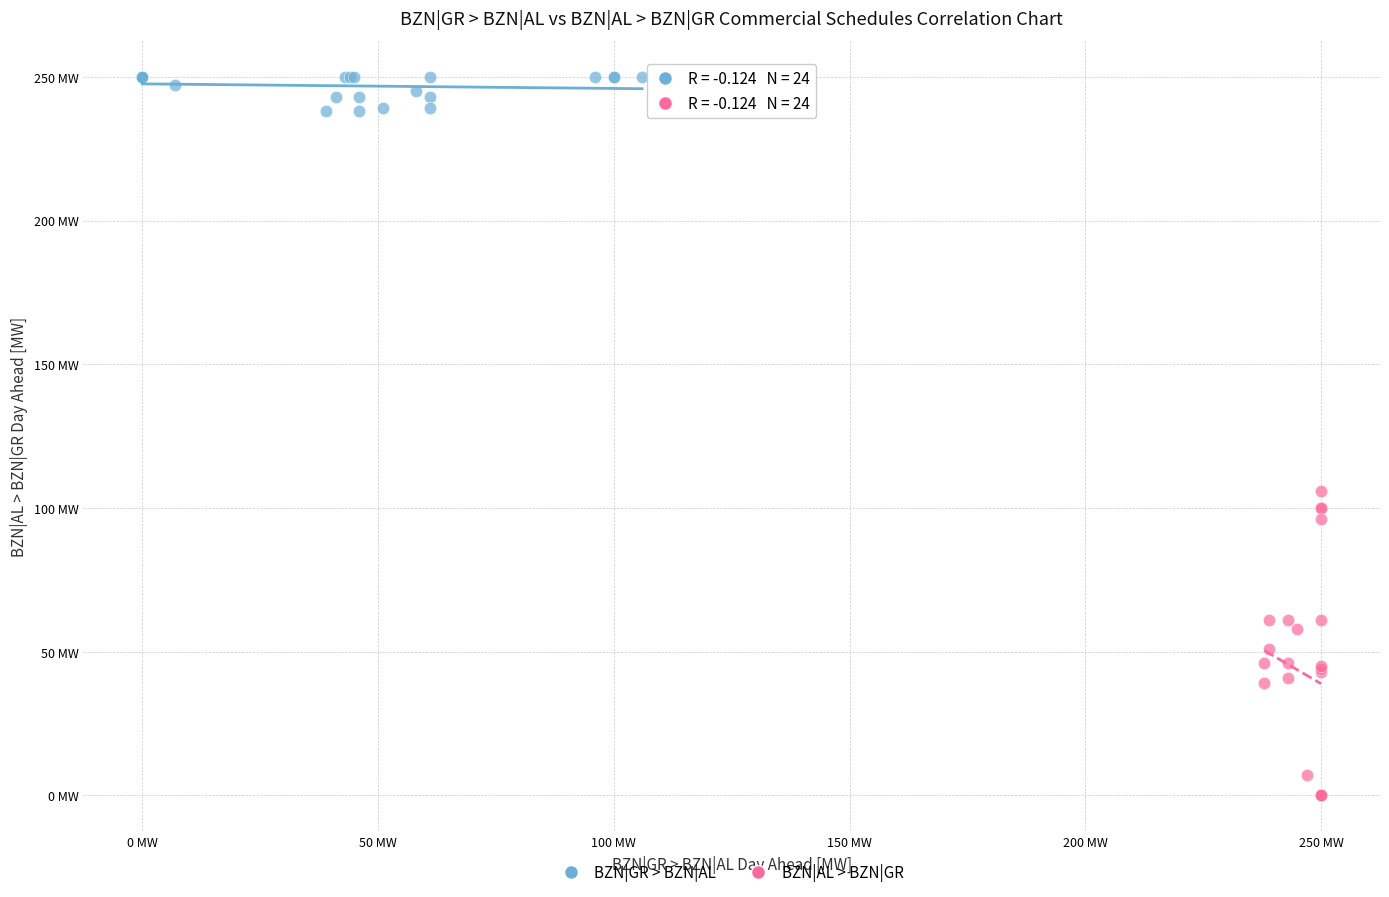

Which series reaches the minimum Y coordinate?

BZN|AL > BZN|GR